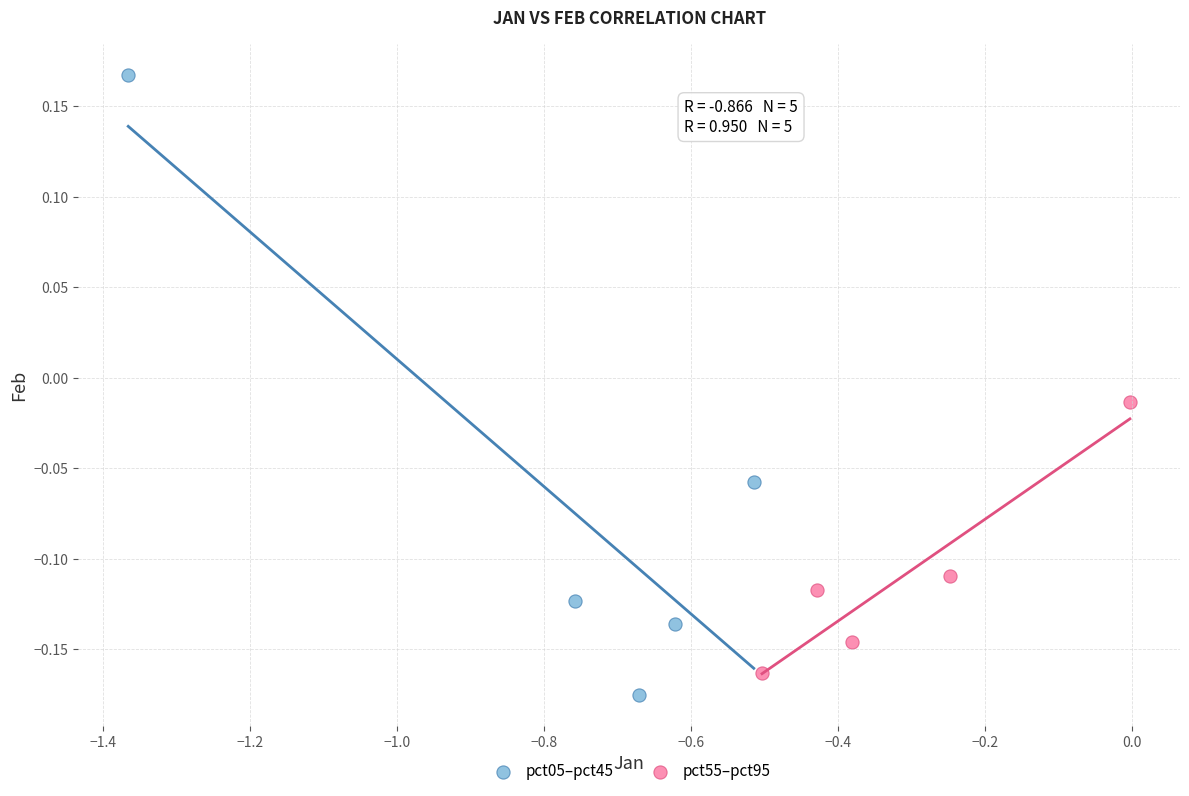

Which series has the widest spread of Y values?

pct05–pct45